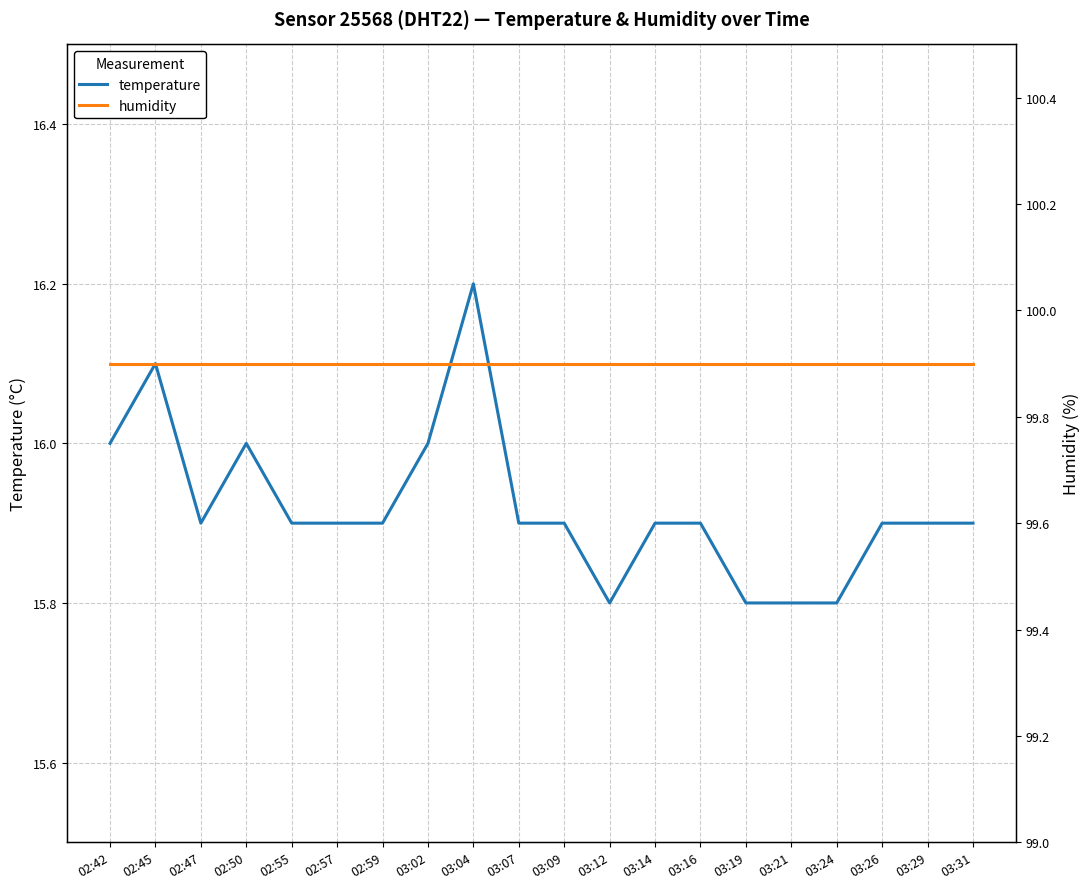

Between 02:47 and 02:59, which is larger?

02:47